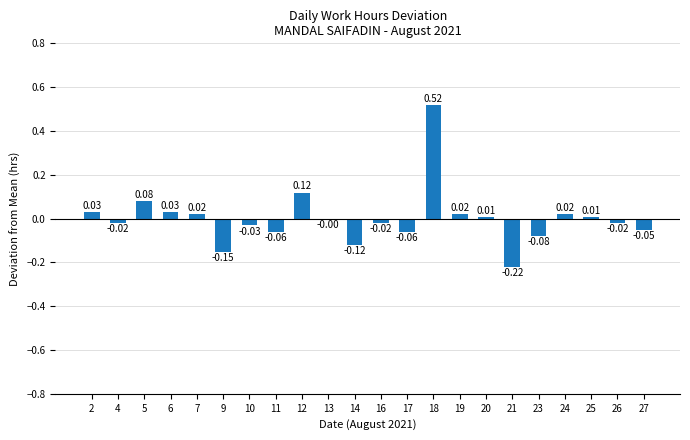

Between 4 and 20, which is larger?

20